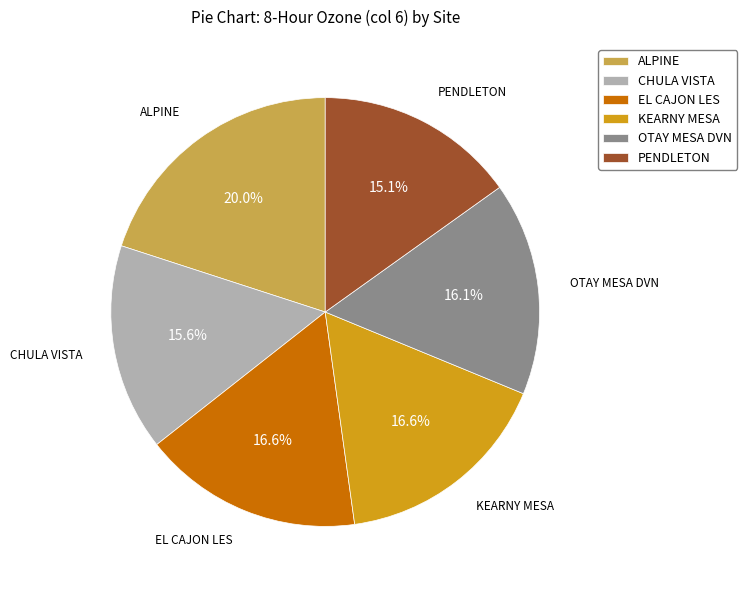

Does any single category account for the majority?

No